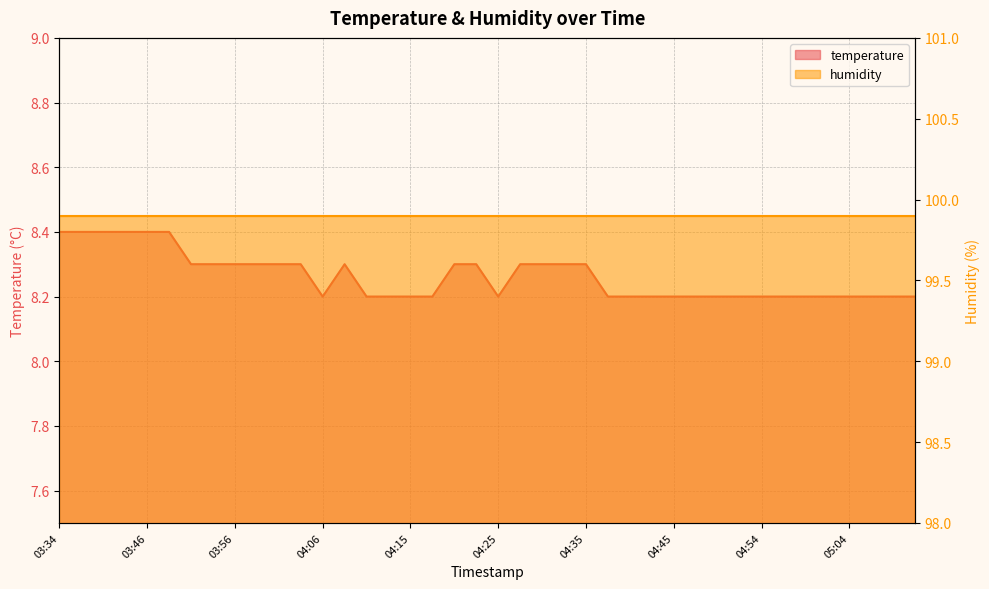

Approximately how many times larger is the value at 05:04 compared to 04:11?

1.0